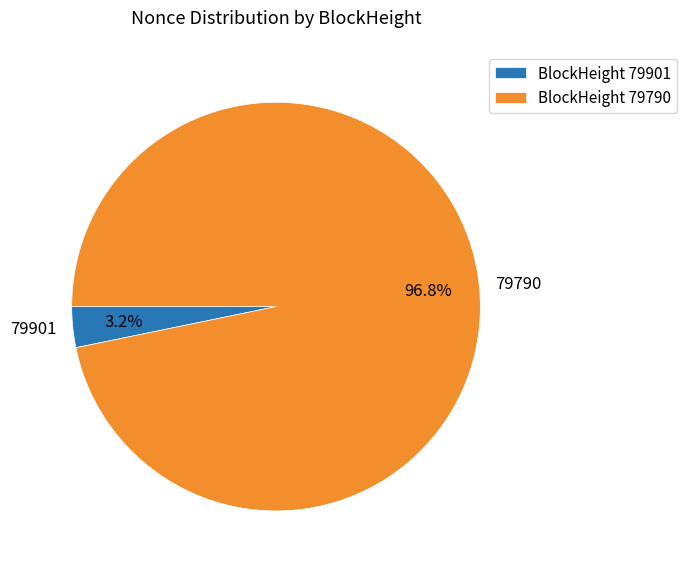

Is 79790 the majority of the pie?

Yes